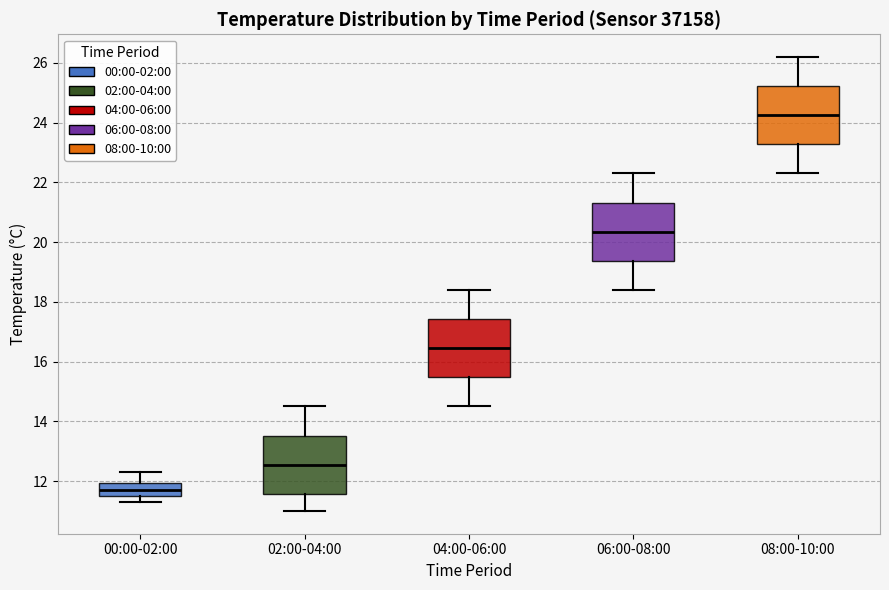

Where does the median line of the box for 08:00-10:00 sit on the y-axis? The values are not printed on the chart, so give them approximately, as read against the axis.

24.2